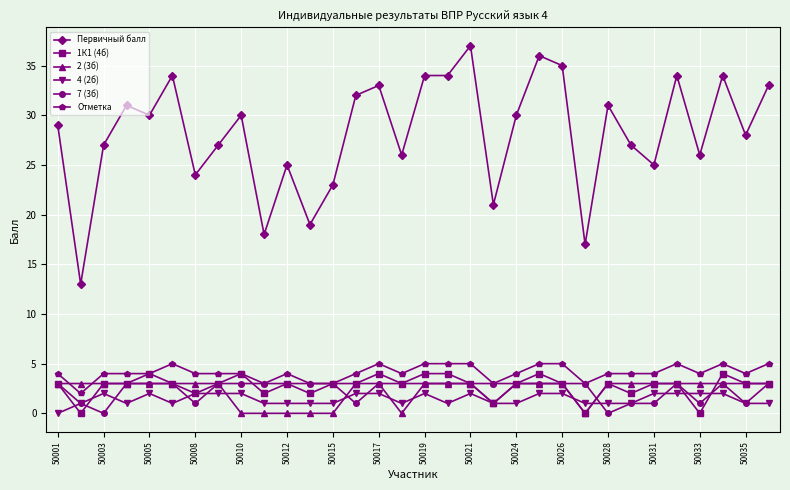

How many 7 (3б) values are between 1 and 3?

30